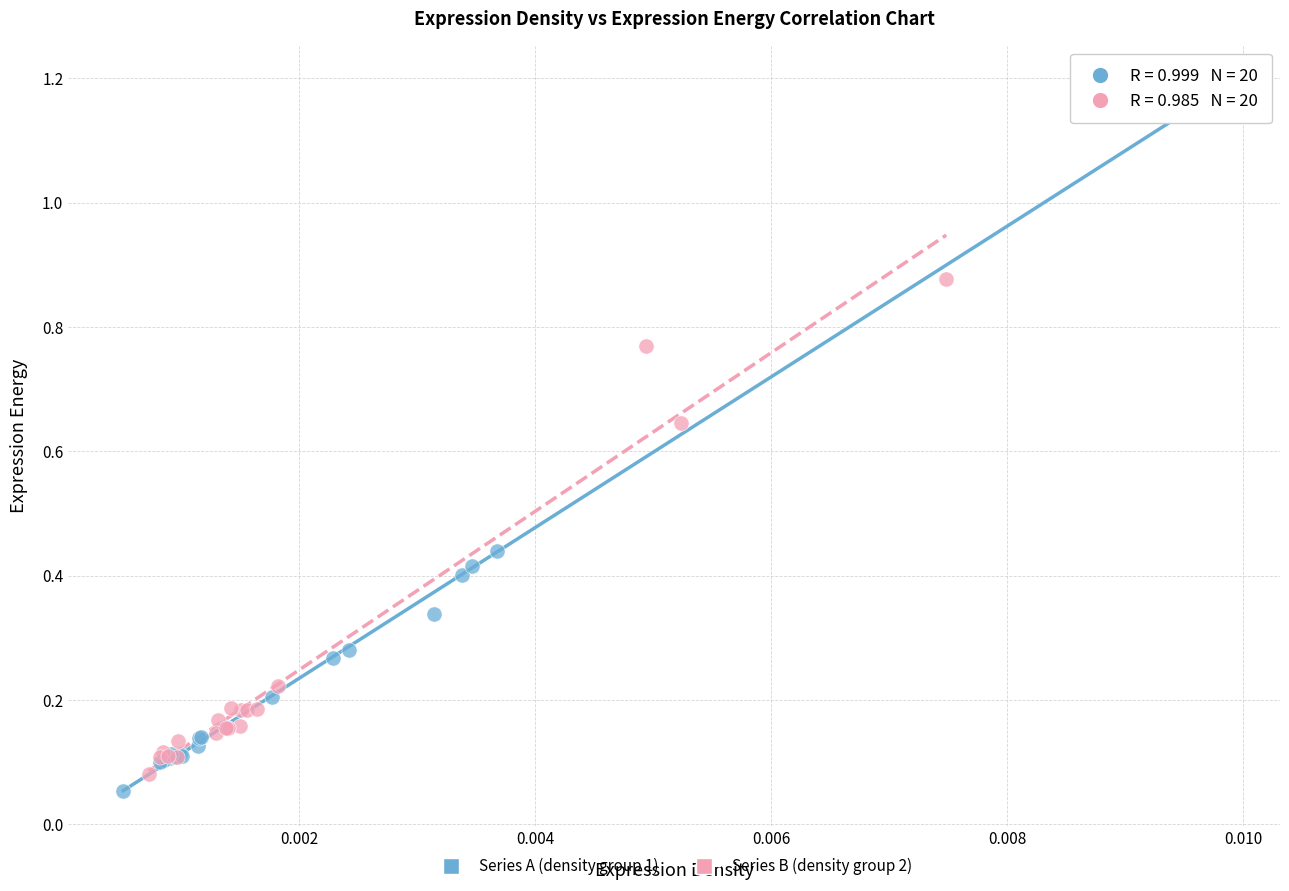

Which series reaches the maximum Y coordinate?

Series A (density group 1)